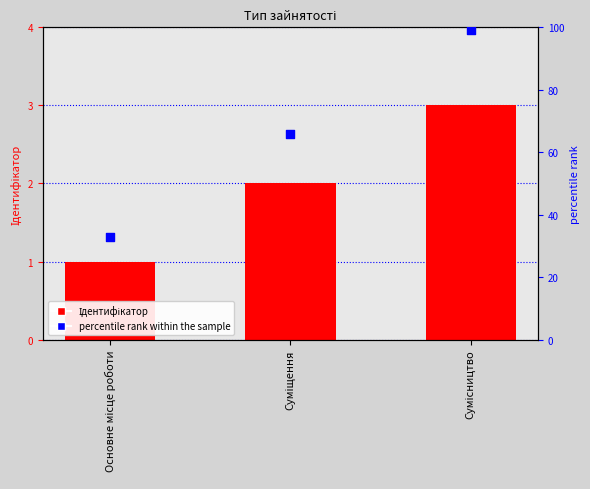

At which category is the sum across all series the highest?

Сумісництво